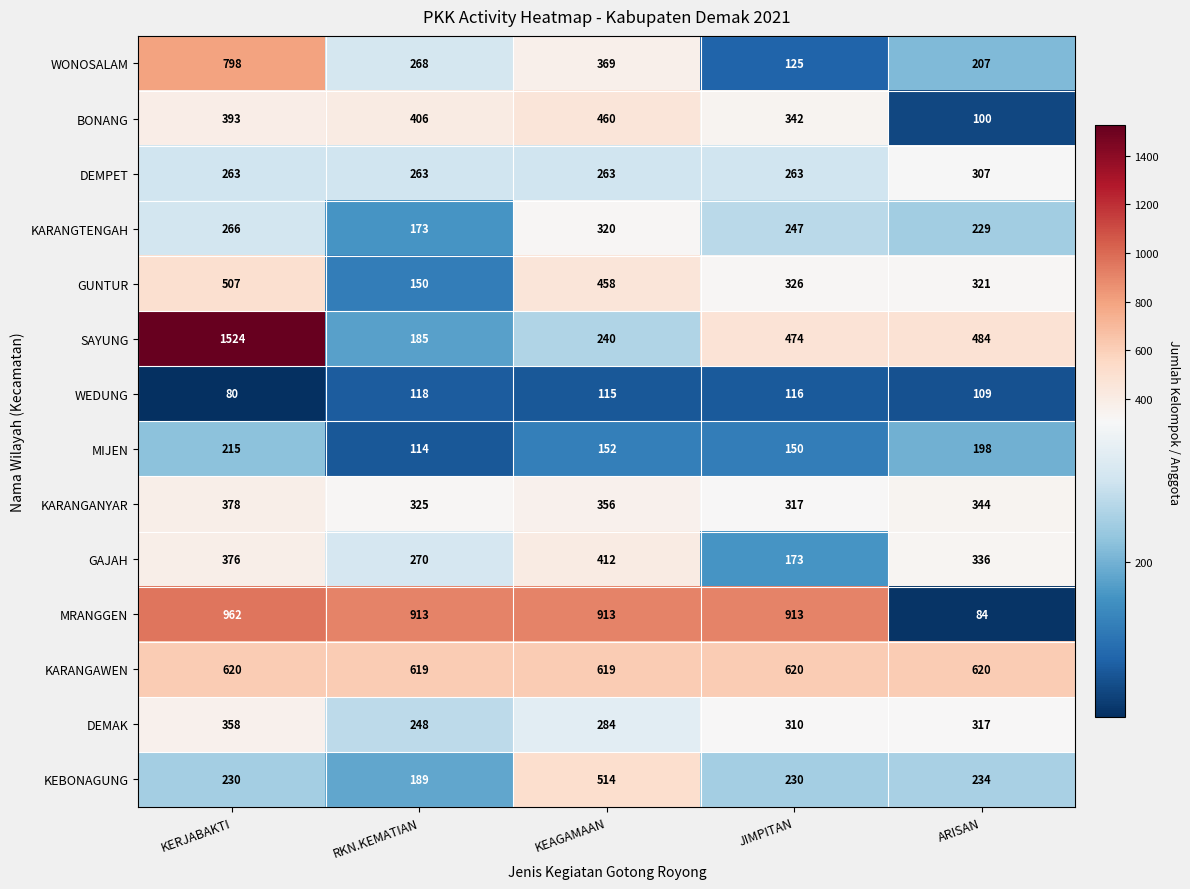

What is the smallest value displayed?

80